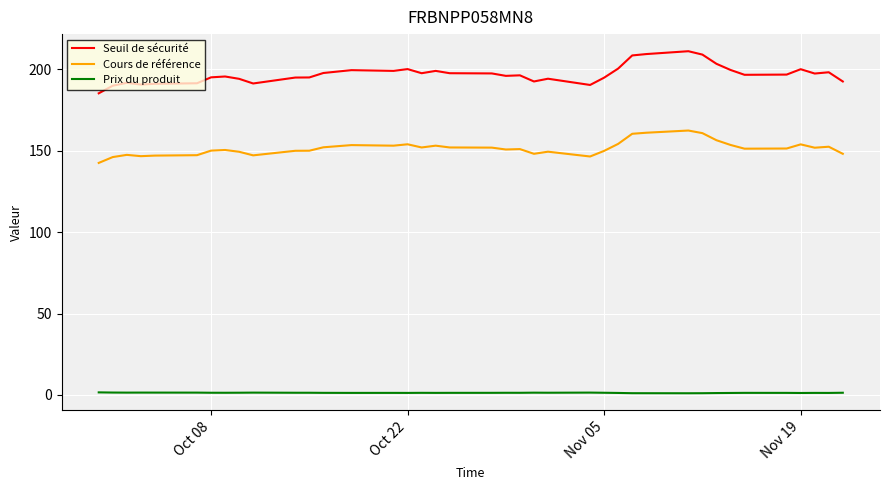

List the series in order of their peak value, lowest first.

Prix du produit, Cours de référence, Seuil de sécurité